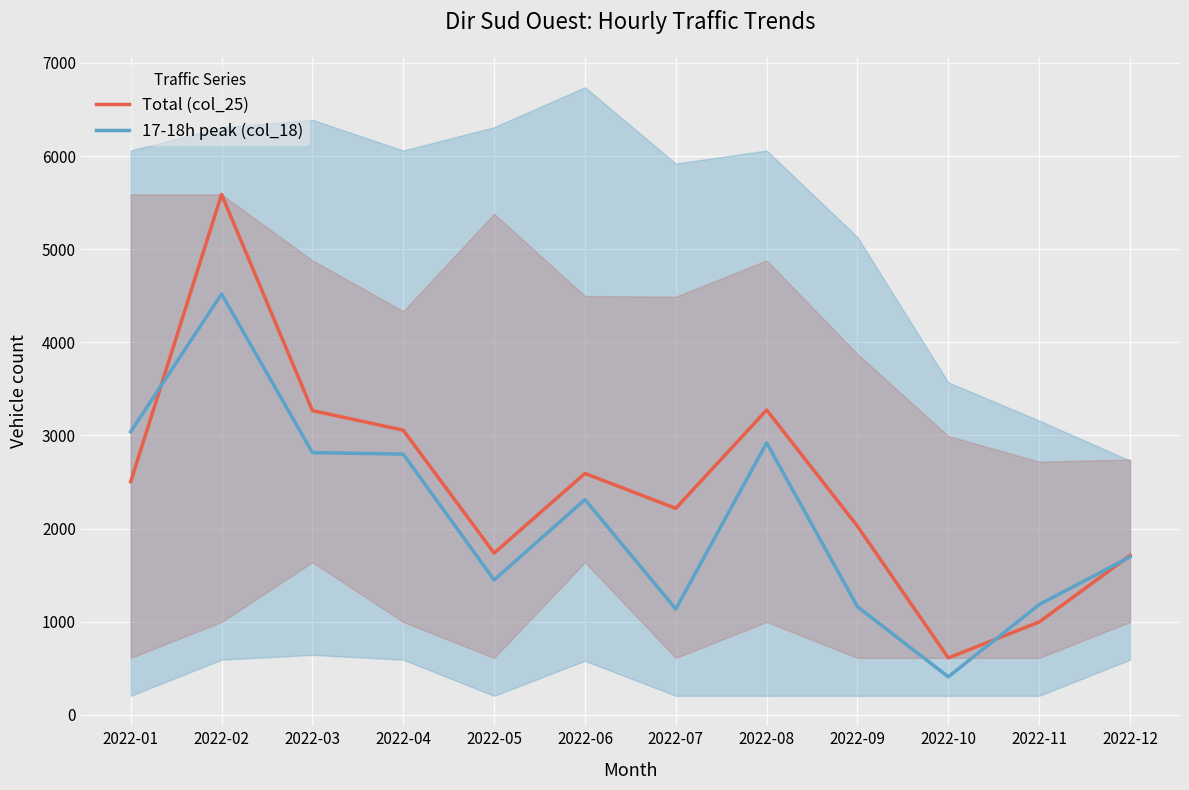

List the labels in order of 17-18h peak (col_18) value, smallest first.

2022-10, 2022-07, 2022-09, 2022-11, 2022-05, 2022-12, 2022-06, 2022-04, 2022-03, 2022-08, 2022-01, 2022-02